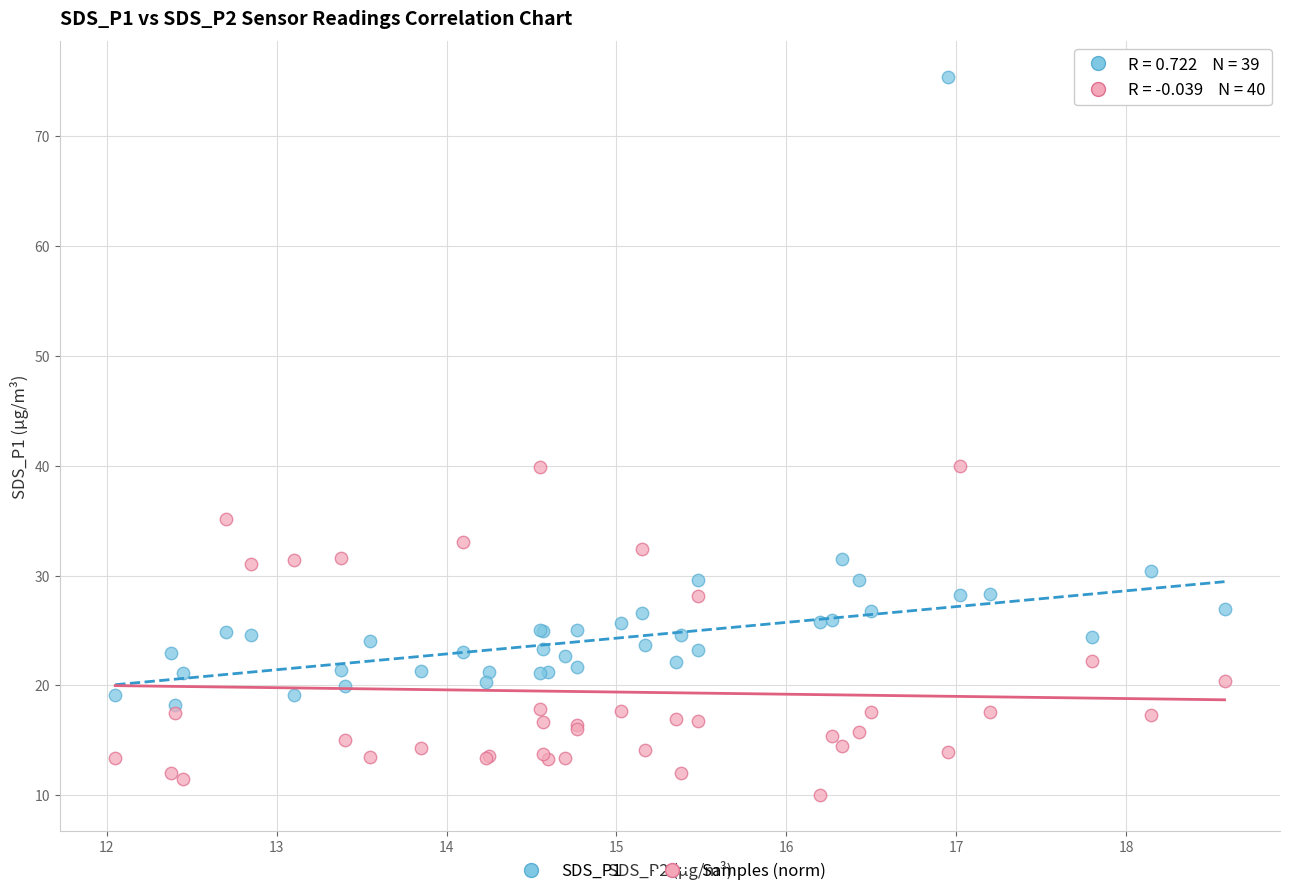

What are all the series names shown in the legend?

SDS_P1, Samples (norm)